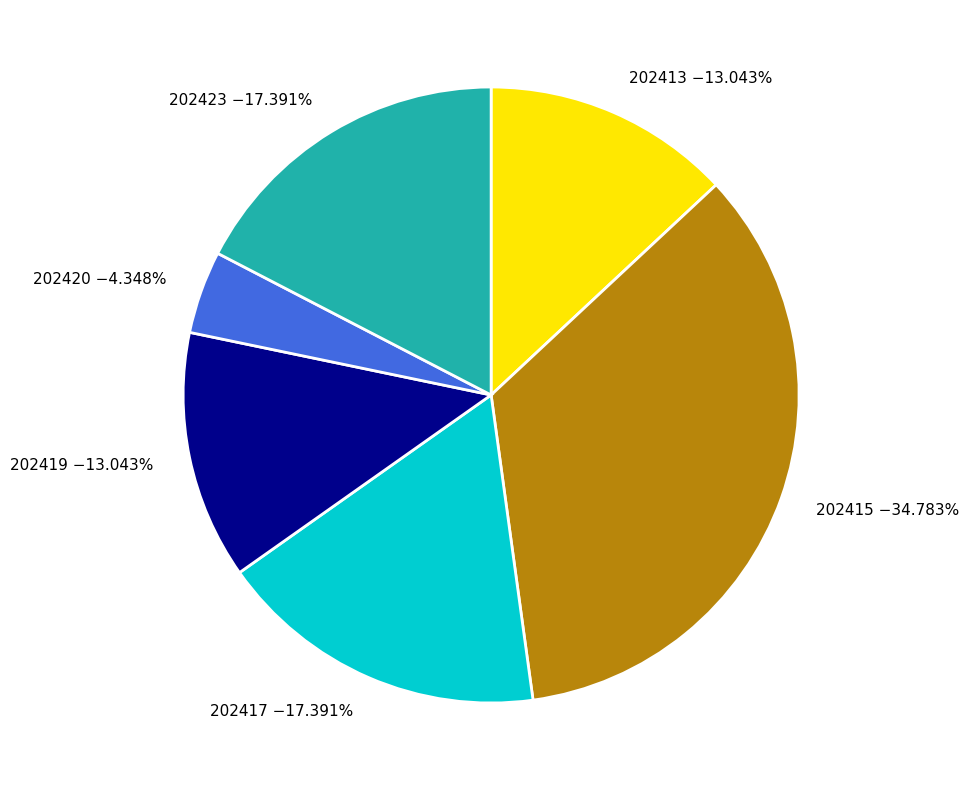

Which slice is the smallest?

202420